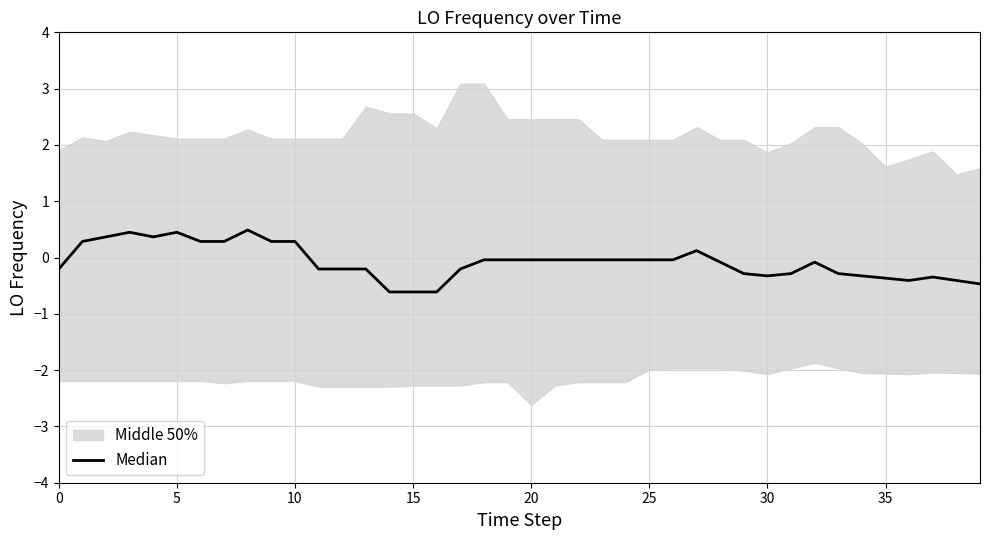

The chart shows a value of -0.0 at 23. True or false?

False